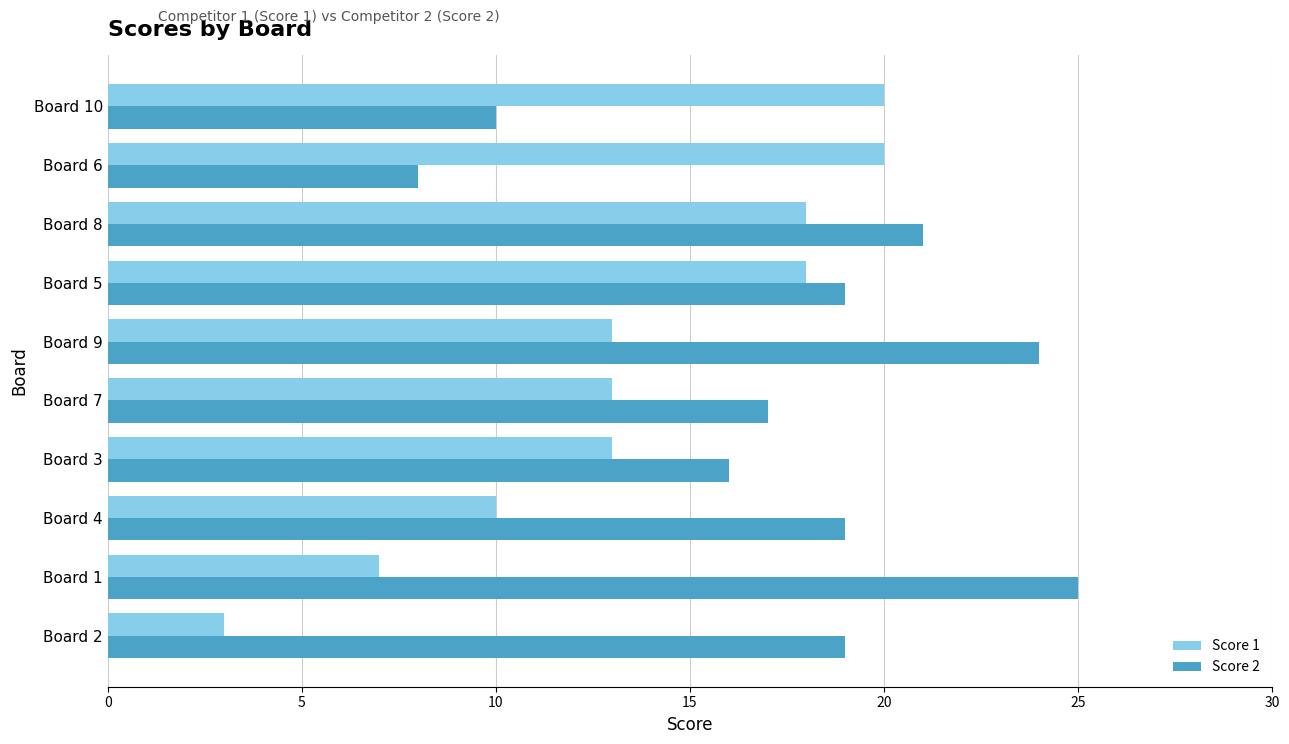

Where is Score 1 nearest to the value 11?

Board 4